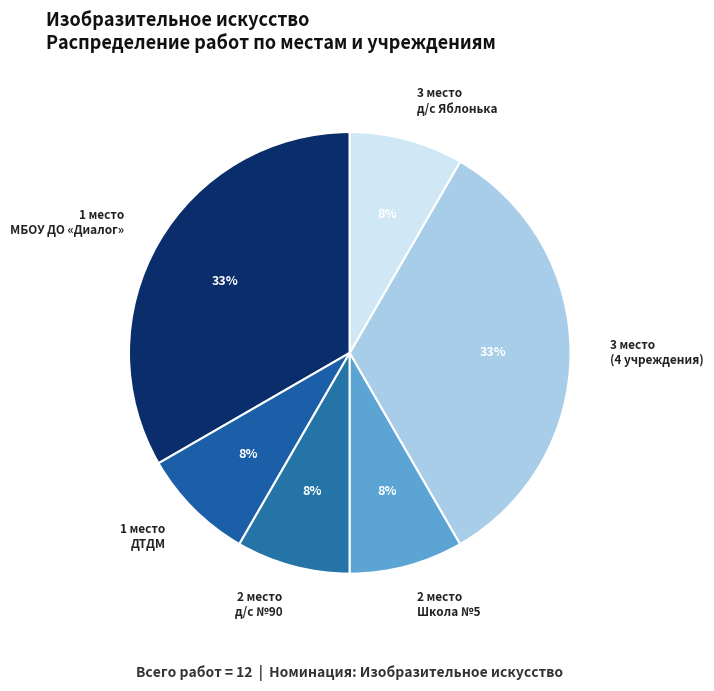

Approximately how many times larger is the value at 2 место Школа №5 compared to 2 место д/с №90?

1.0